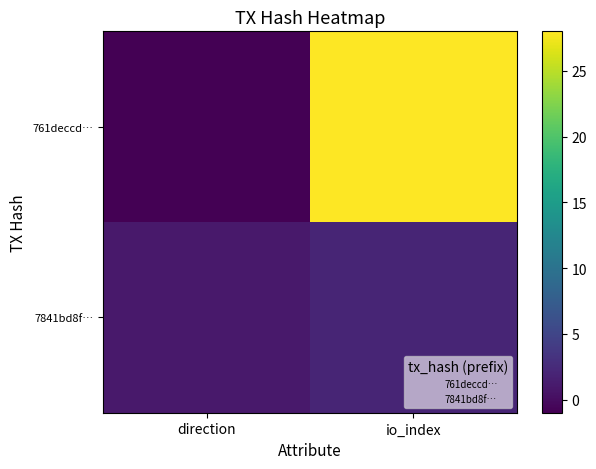

Reading left to right, transcribe all the data shown in this chart.

761deccd…: direction=-1	io_index=28
7841bd8f…: direction=1	io_index=2